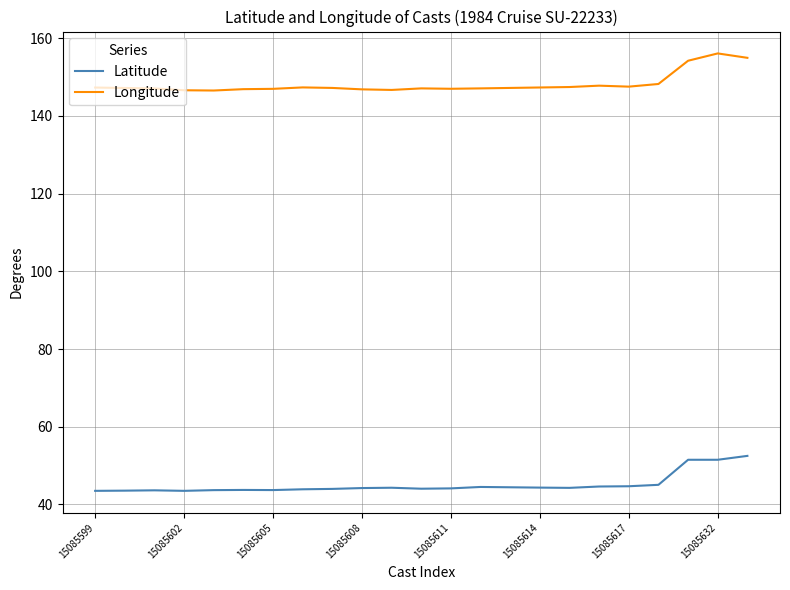

What is the difference between the maximum and minimum values in the Latitude series?

9.0